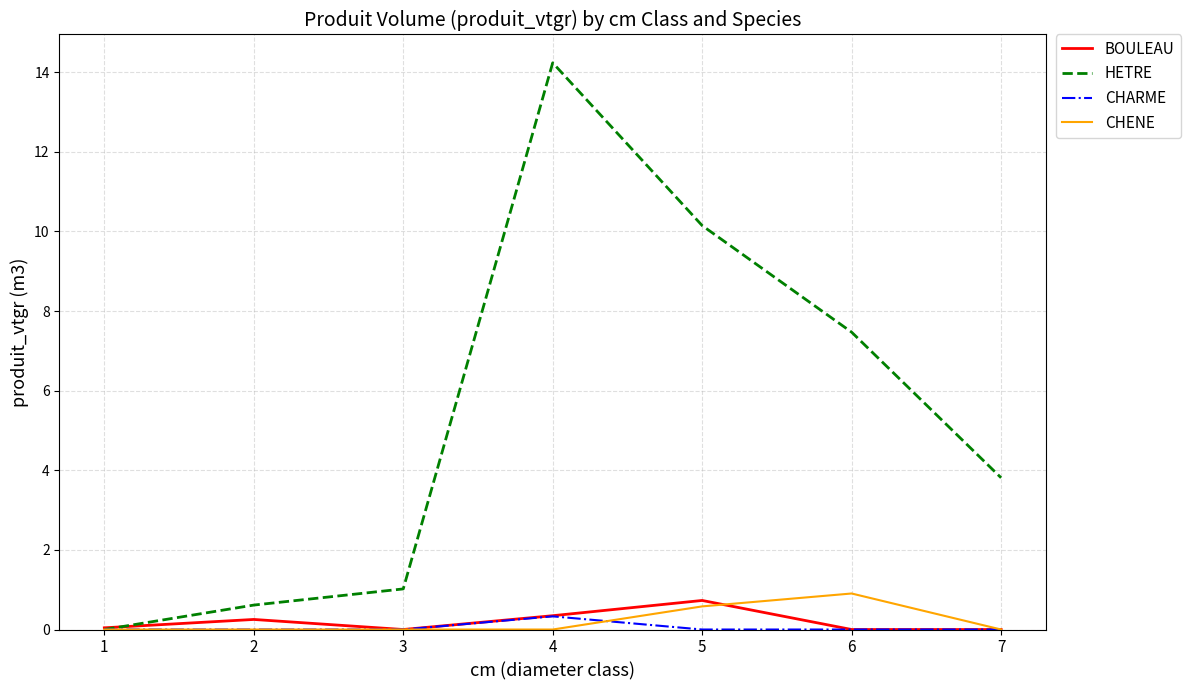

Which series has the widest spread of values?

HETRE